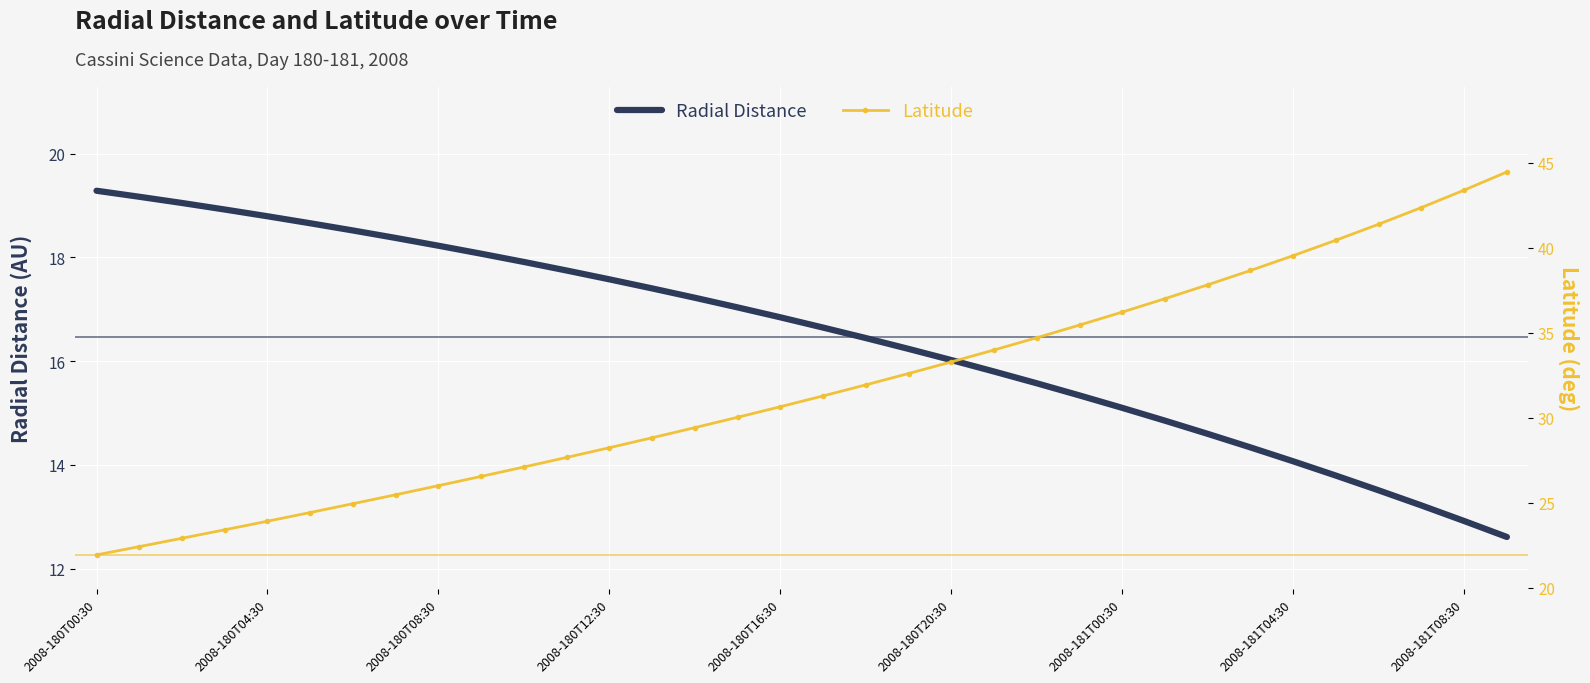

Reading left to right, list all the values displayed in this chart.

Radial Distance: 19.3	19.2	19.0	18.9	18.8	18.7	18.5	18.4	18.2	18.1	17.9	17.7	17.6	17.4	17.2	17.0	16.8	16.6	16.4	16.2	16.0	15.8	15.6	15.3	15.1	14.9	14.6	14.3	14.1	13.8	13.5	13.2	12.9	12.6
Latitude: 21.9	22.4	22.9	23.4	23.9	24.4	24.9	25.5	26.0	26.5	27.1	27.7	28.2	28.8	29.4	30.0	30.6	31.3	31.9	32.6	33.3	34.0	34.7	35.5	36.2	37.0	37.8	38.7	39.5	40.4	41.4	42.4	43.4	44.5